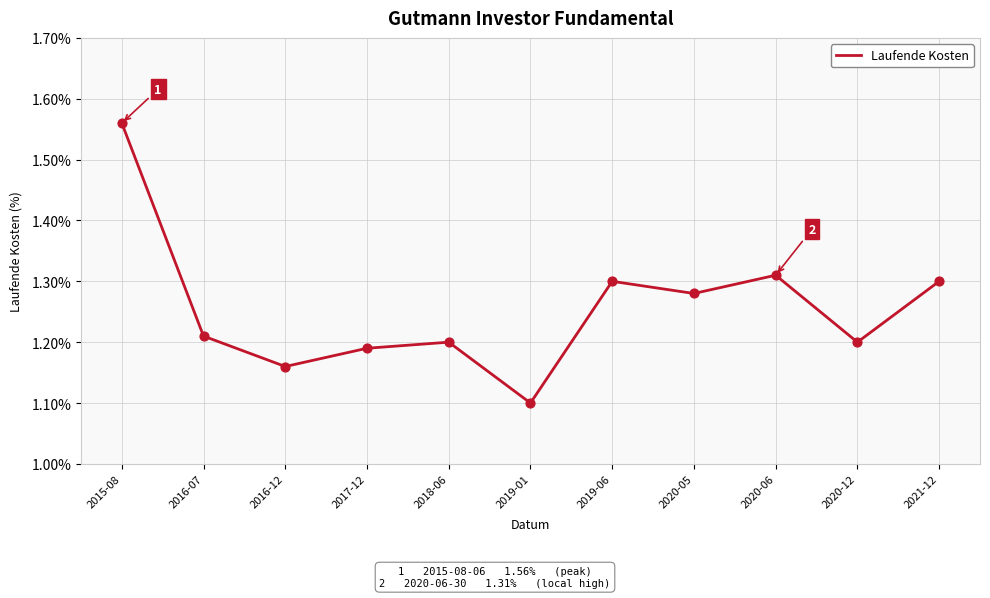

What is the ratio of the value at 2021-12 to the value at 2015-08?

0.8